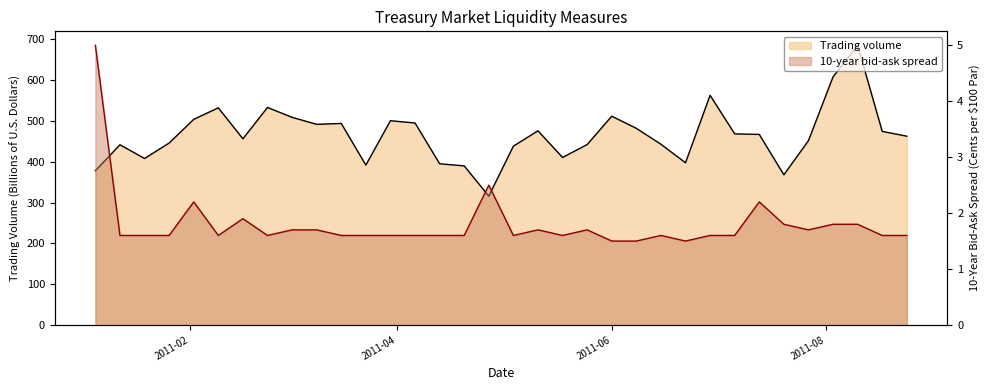

What is the spread (max minus min) of values at 2011-03-02?

507.0